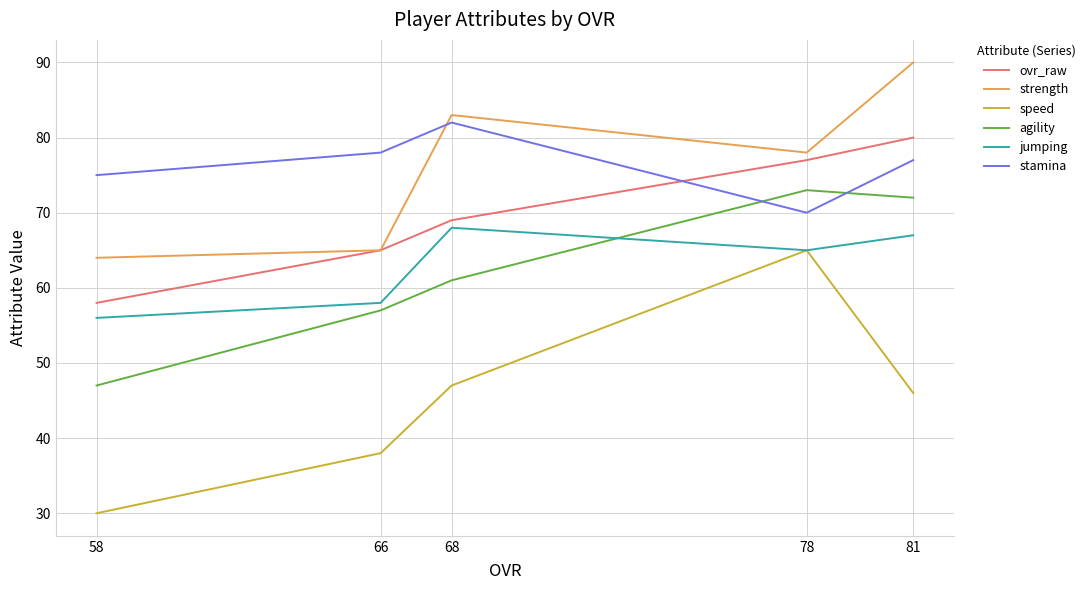

Where is ovr_raw nearest to the value 69?

68